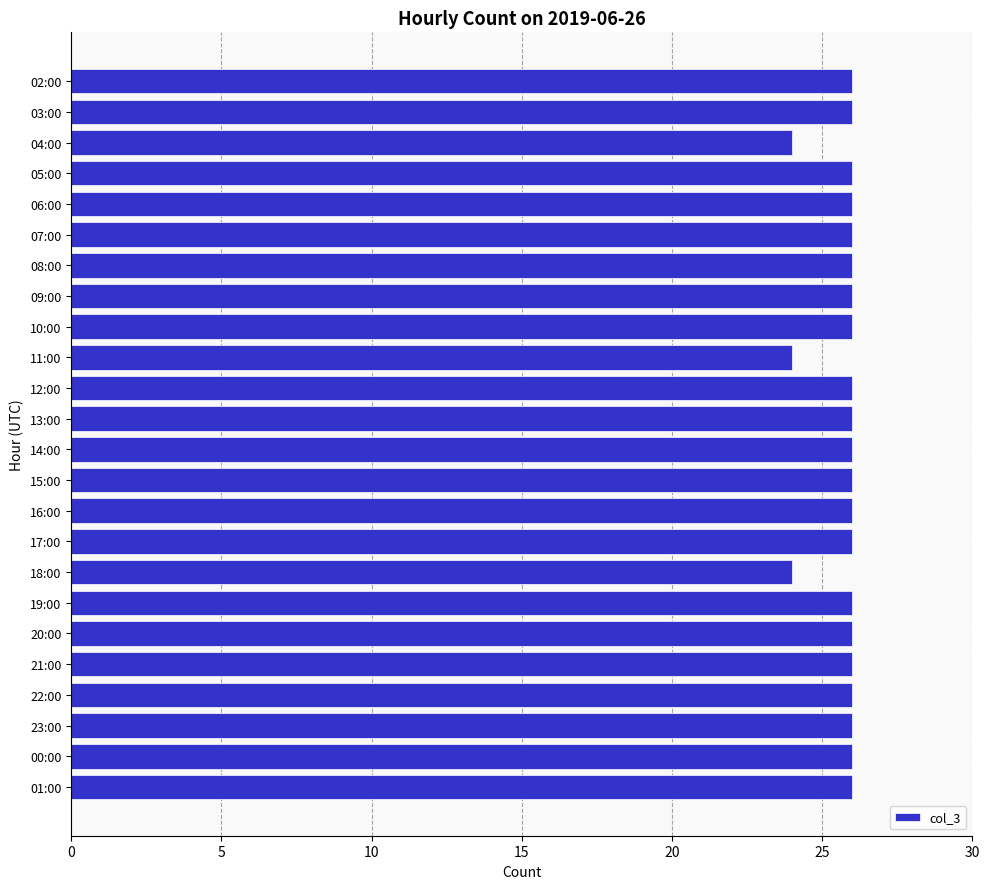

What is the label of the 15th bar from the top?

16:00